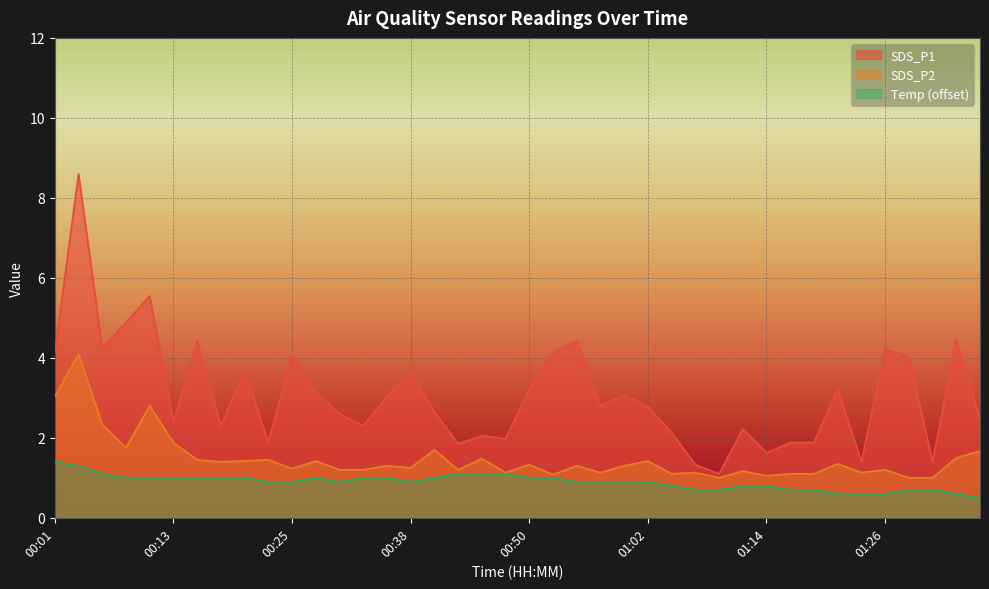

Does the chart display data point markers on the line(s)?

No